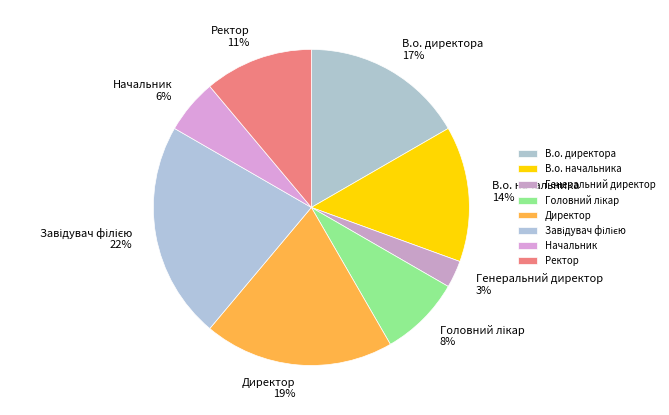

To the nearest percent, what percentage of the pie is Начальник?

6%